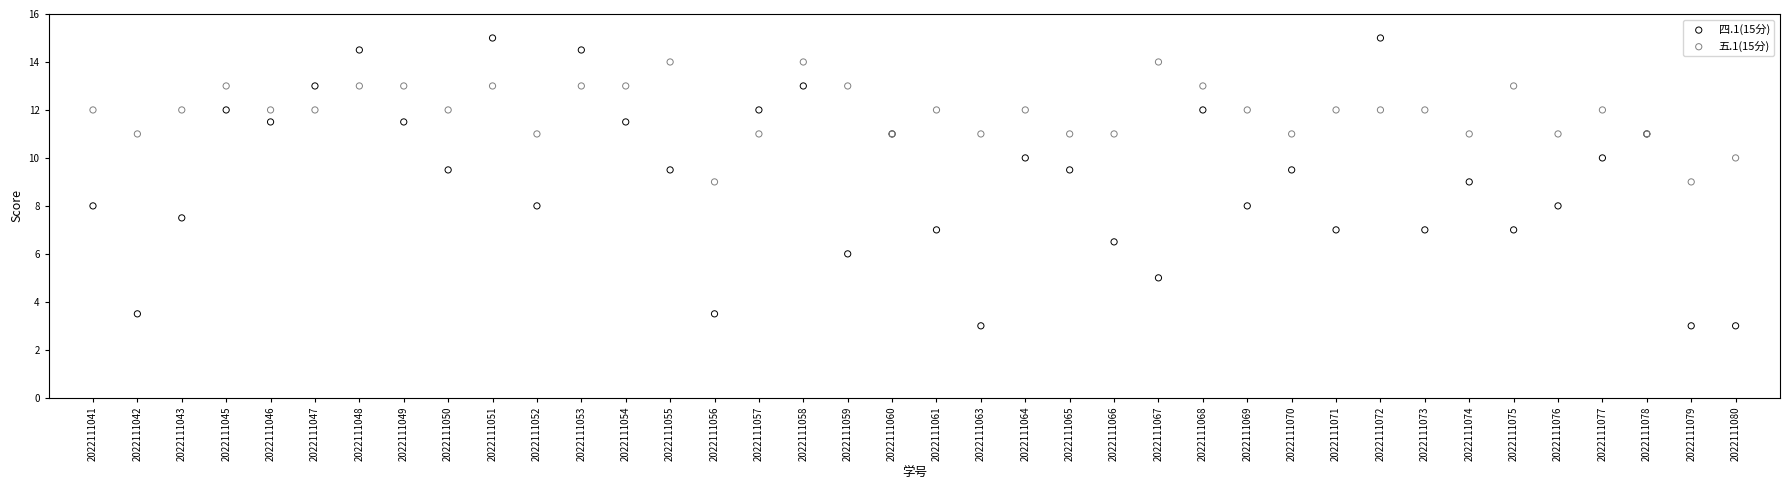

Which series contains the lowest Y value?

四.1(15分)